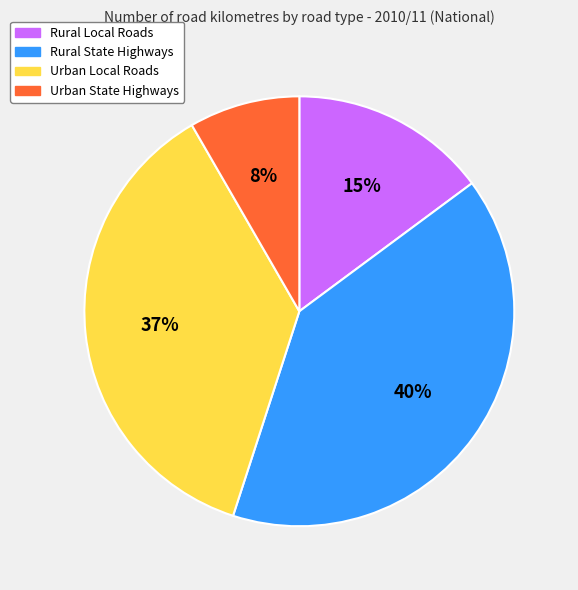

Is it true that Urban State Highways is 8% of the pie?

True